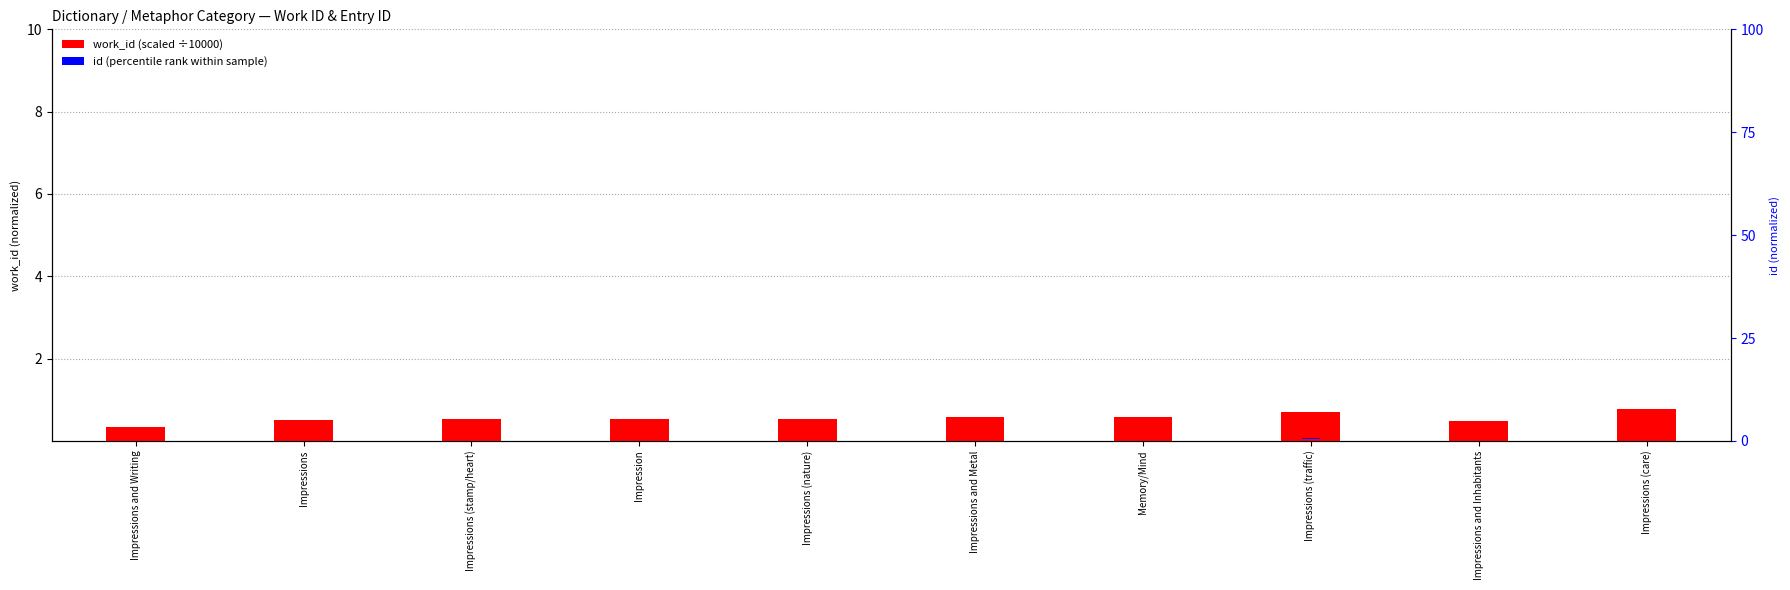

List the series in order of their peak value, highest first.

work_id, id